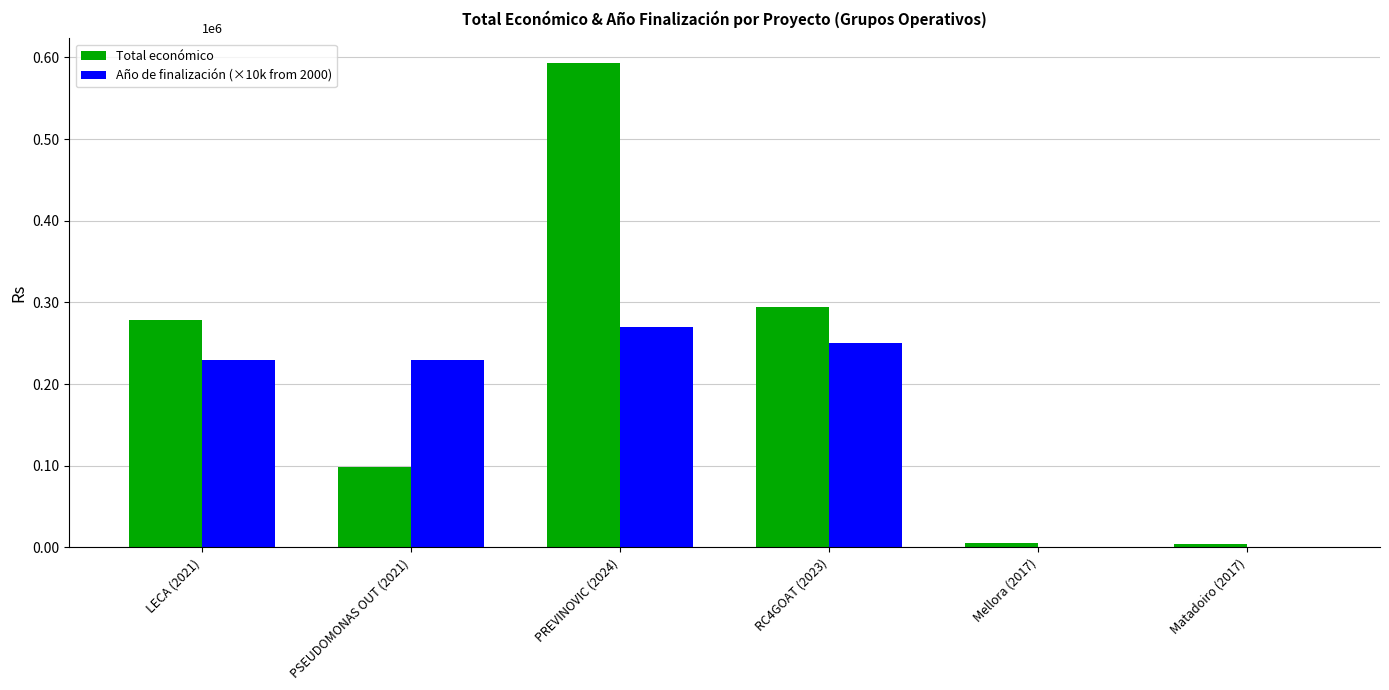

At how many categories does at least one series exceed 128782?

4